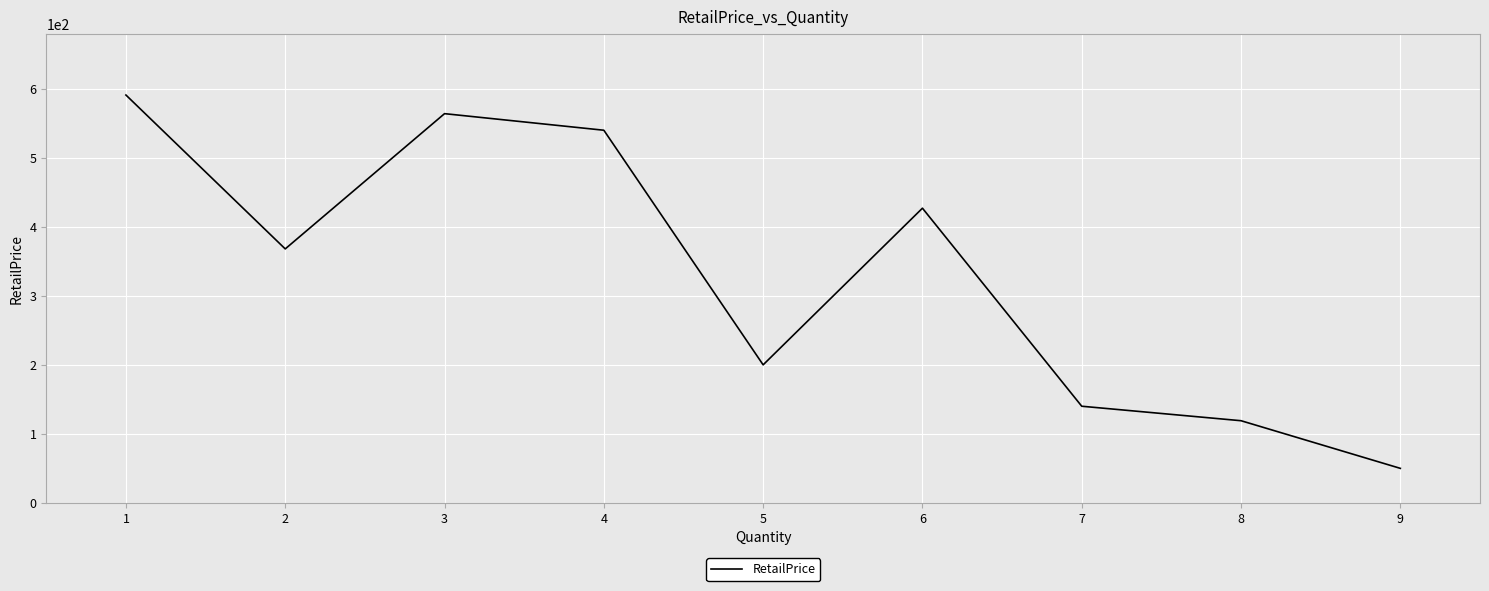

List the labels in order of value, largest first.

1, 3, 4, 6, 2, 5, 7, 8, 9